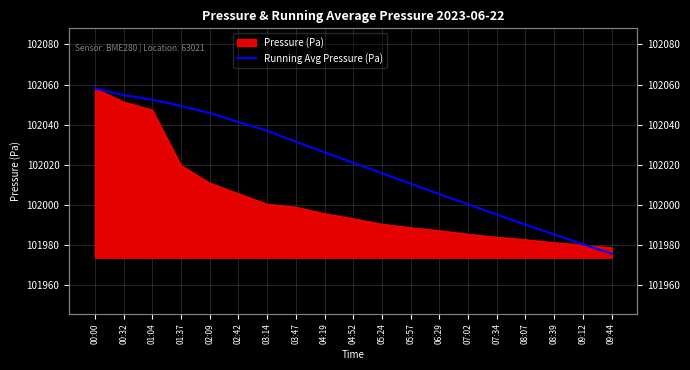

The value at 02:42 is 102041.2. True or false?

True